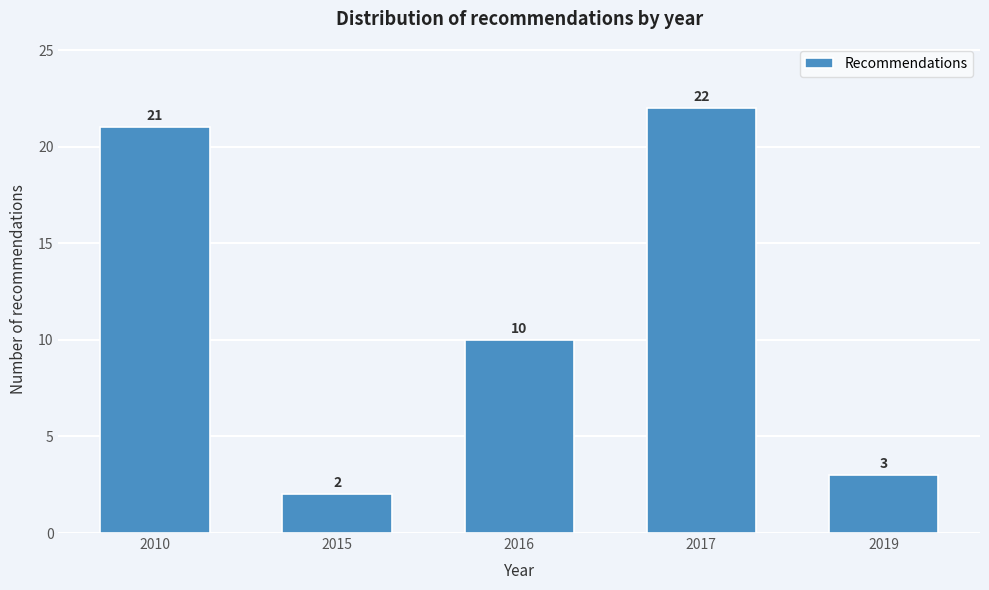

Reading right to left, extract all data points from this chart.

3	22	10	2	21